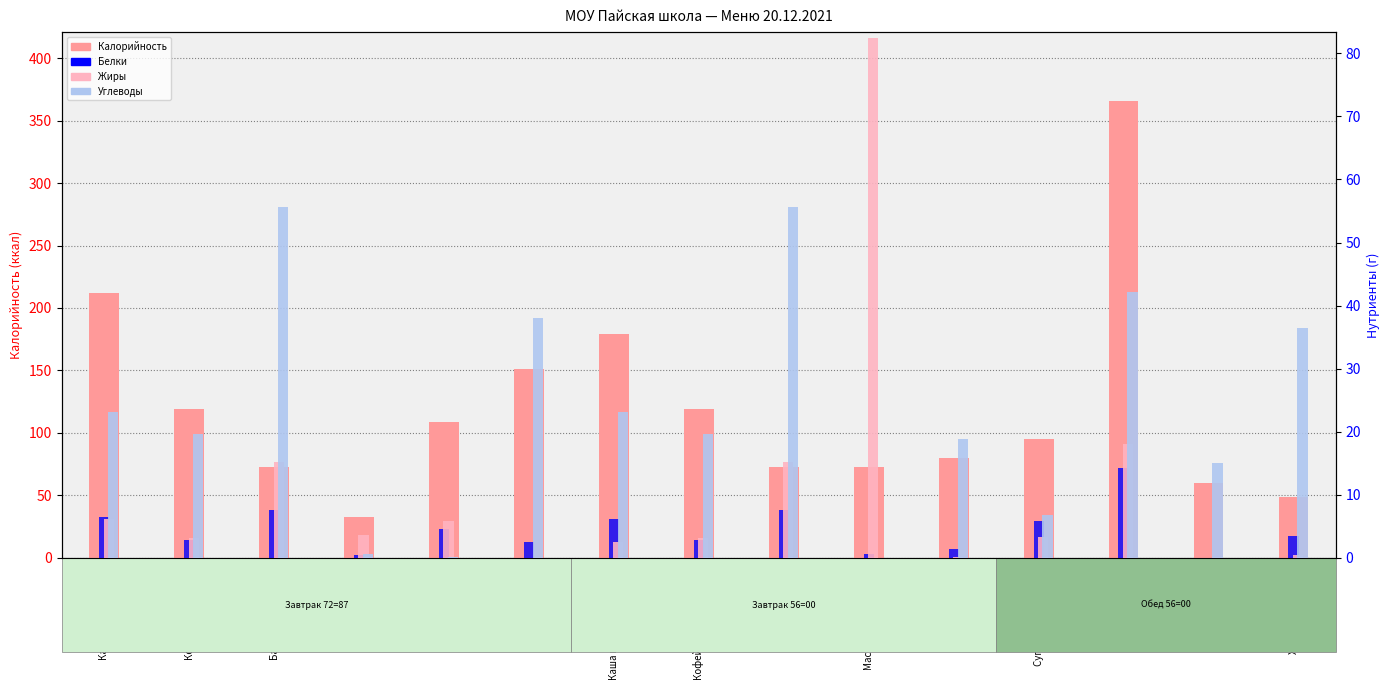

How many bars are there in each group?

4